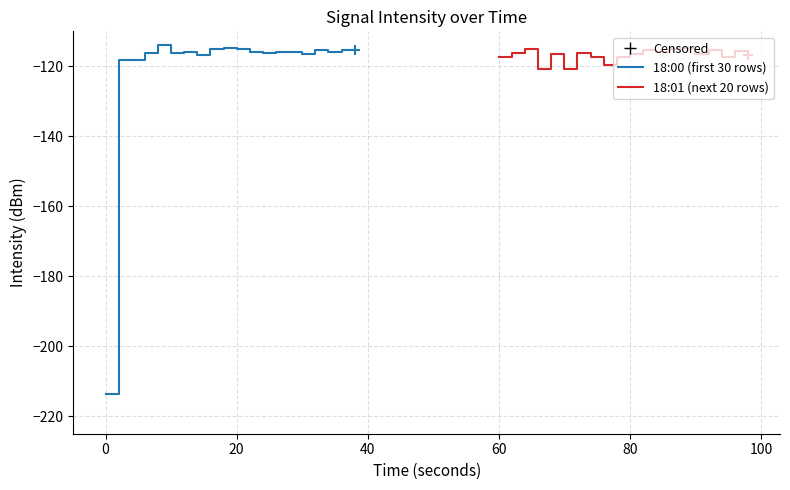

What are all the series names shown in the legend?

18:00 (first 30 rows), 18:01 (next 20 rows)